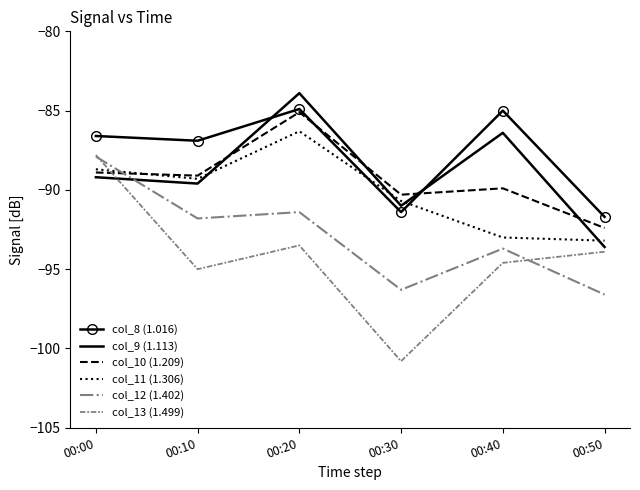

At which label does col_12 (1.402) reach its peak?

00:00